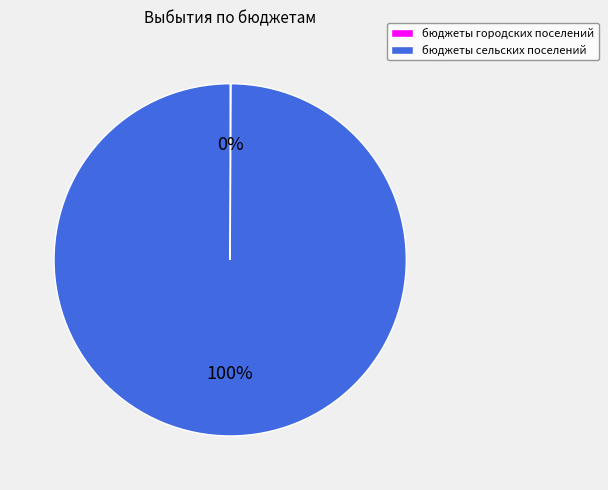

Is бюджеты сельских поселений the majority of the pie?

Yes